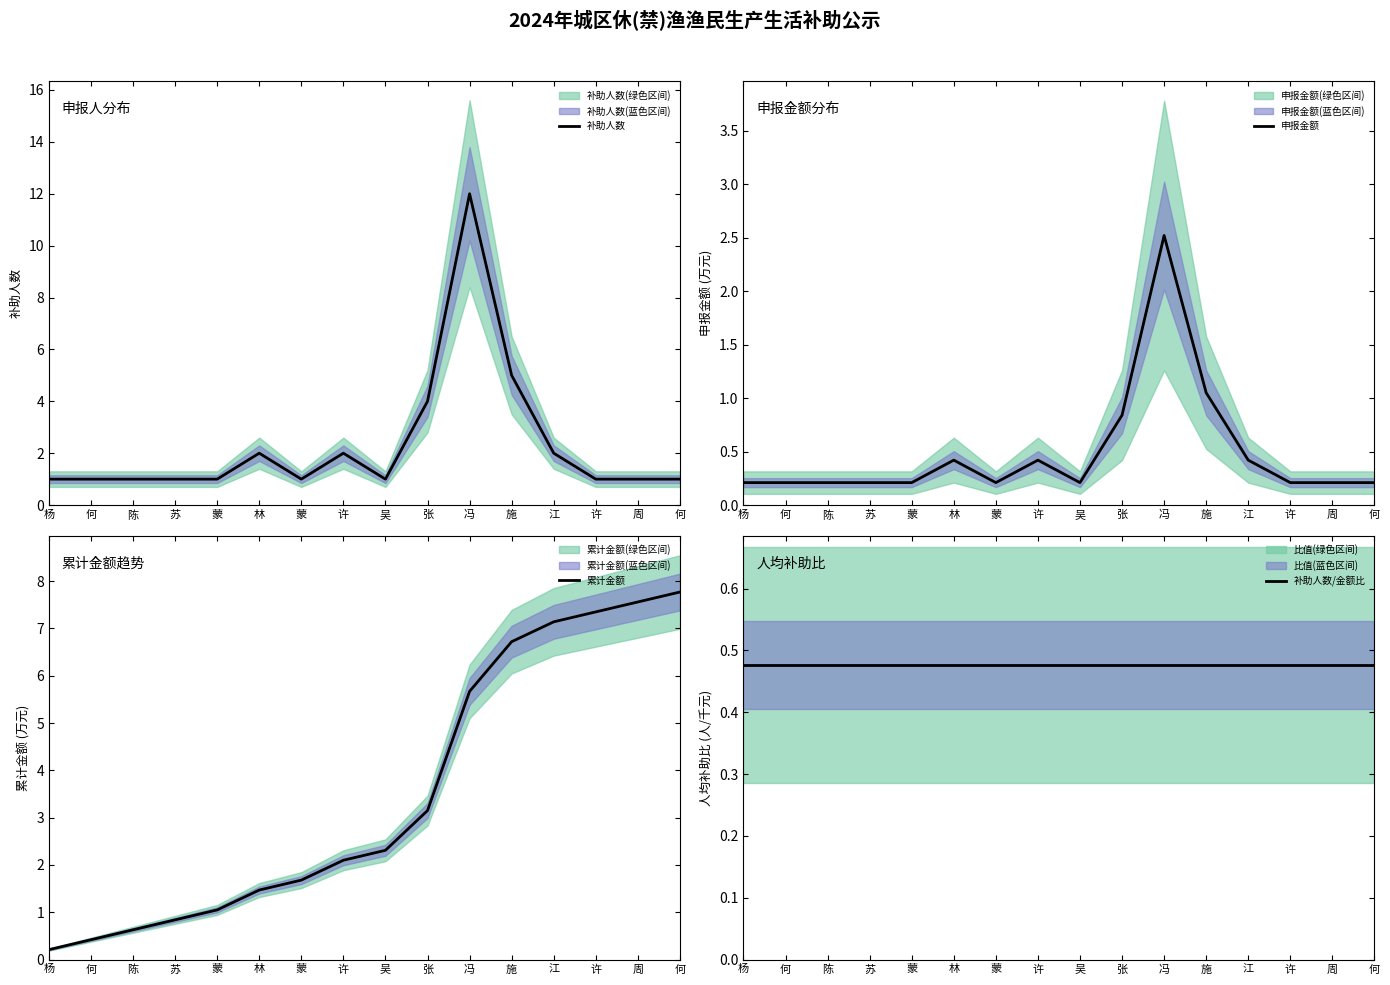

Which category has the lowest value across all series?

杨